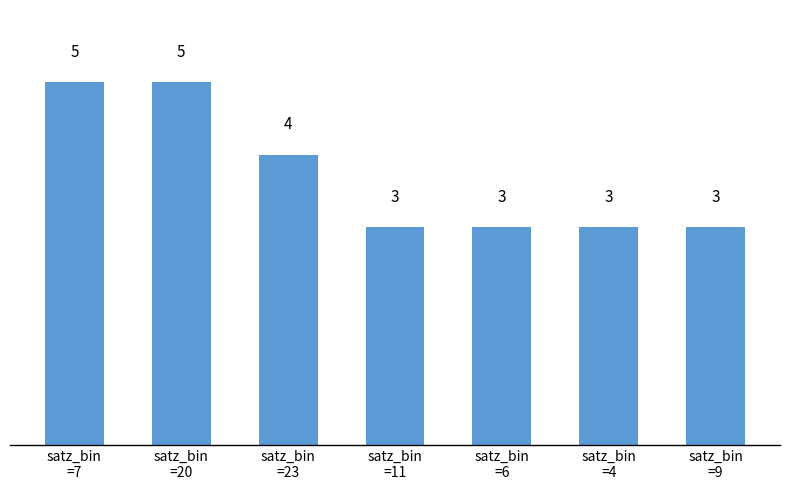

What position from the right is satz_bin
=23?

5